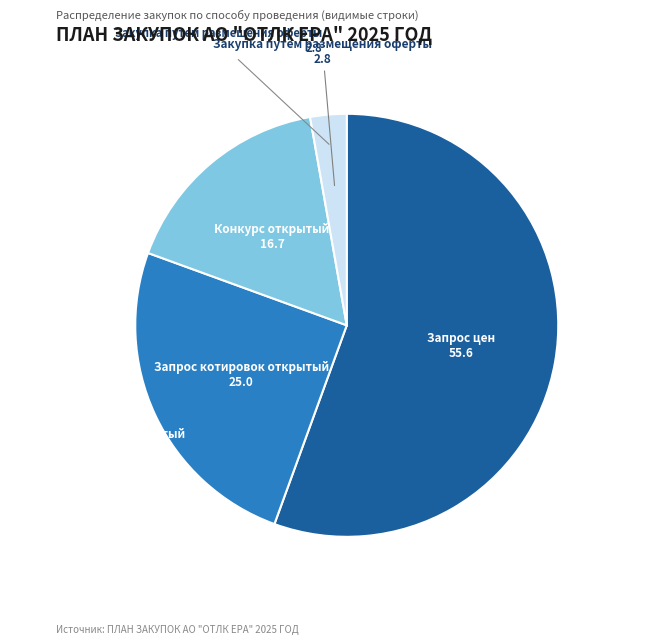

Is there a majority slice in this chart?

Yes